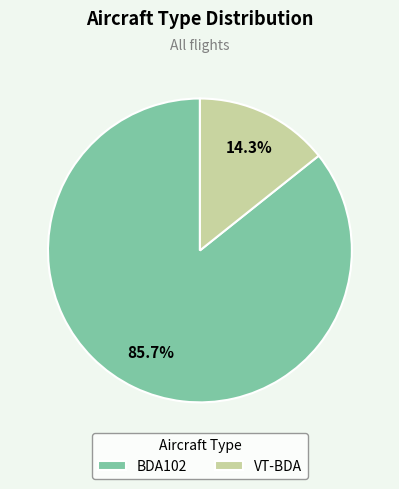

To the nearest percent, what portion does VT-BDA represent?

14%